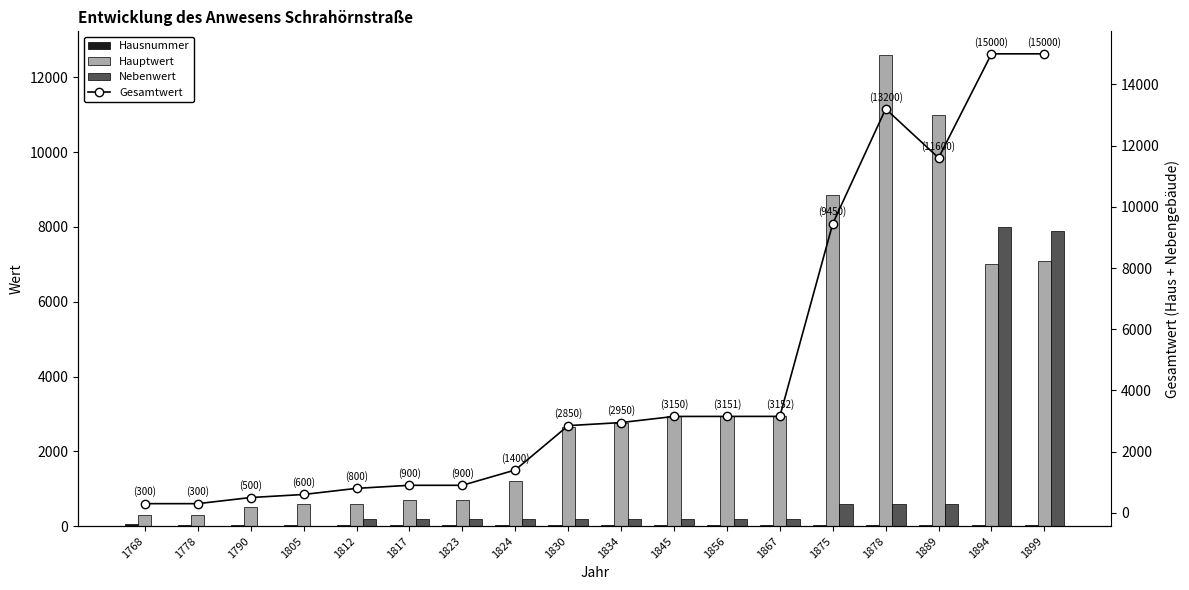

Rank the series by their average value, from highest to lowest.

Gesamtwert, Hauptwert, Nebenwert, Hausnummer